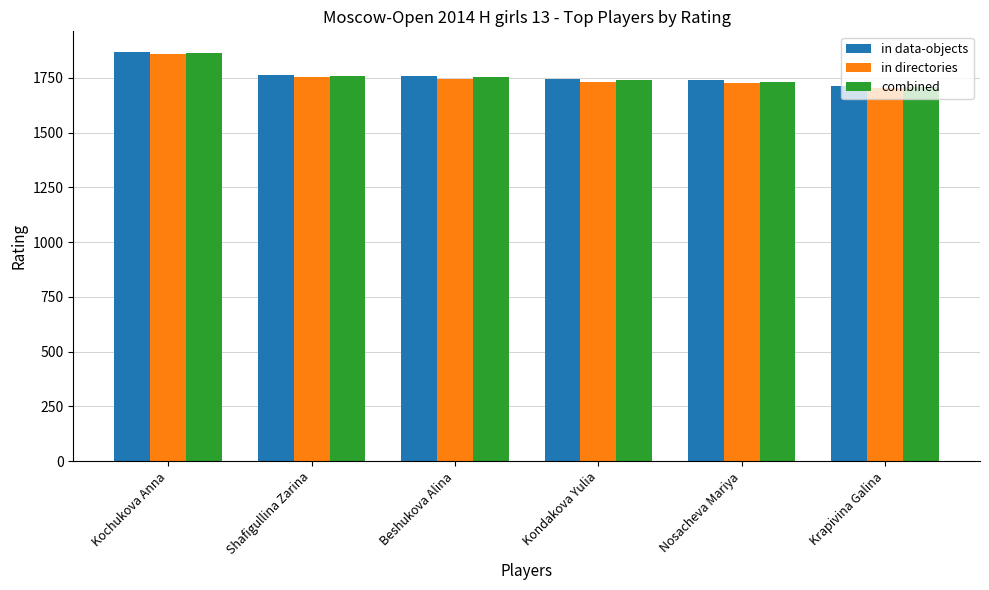

Count the number of data series in this chart.

3